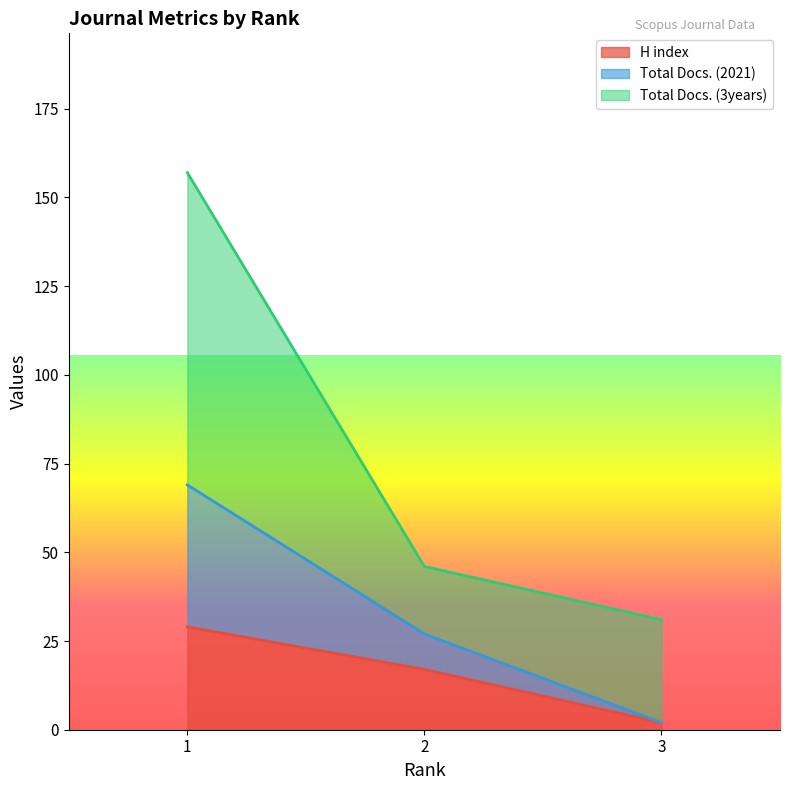

Rank the categories by H index value from lowest to highest.

3, 2, 1